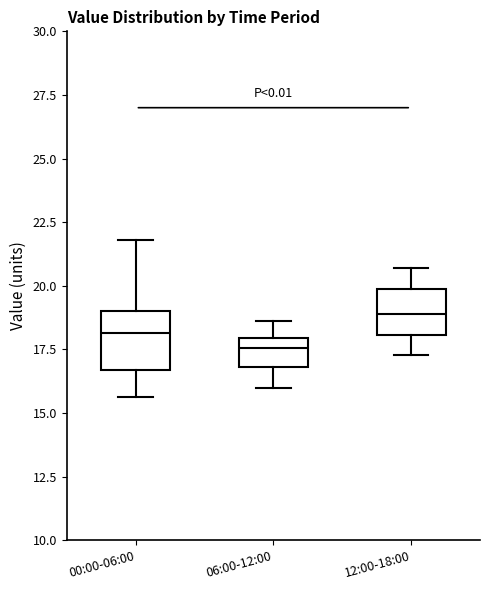

Where is the lower edge of the box for 12:00-18:00 on the y-axis? The values are not printed on the chart, so give them approximately, as read against the axis.

18.0